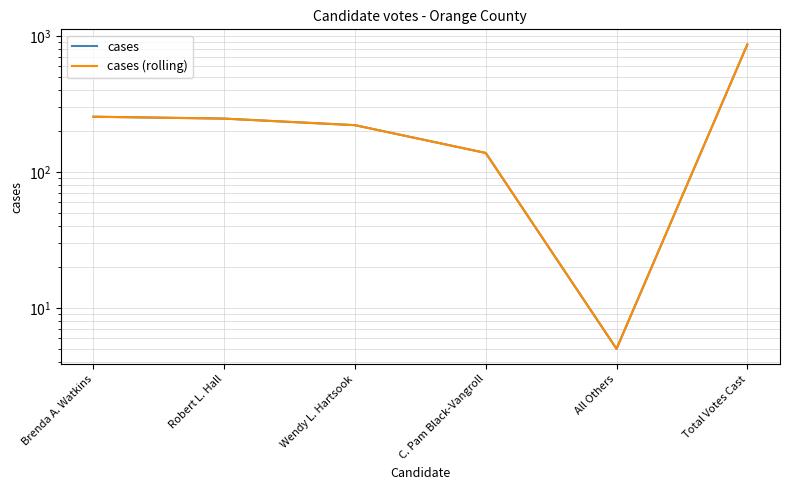

Which category has the lowest value across all series?

All Others